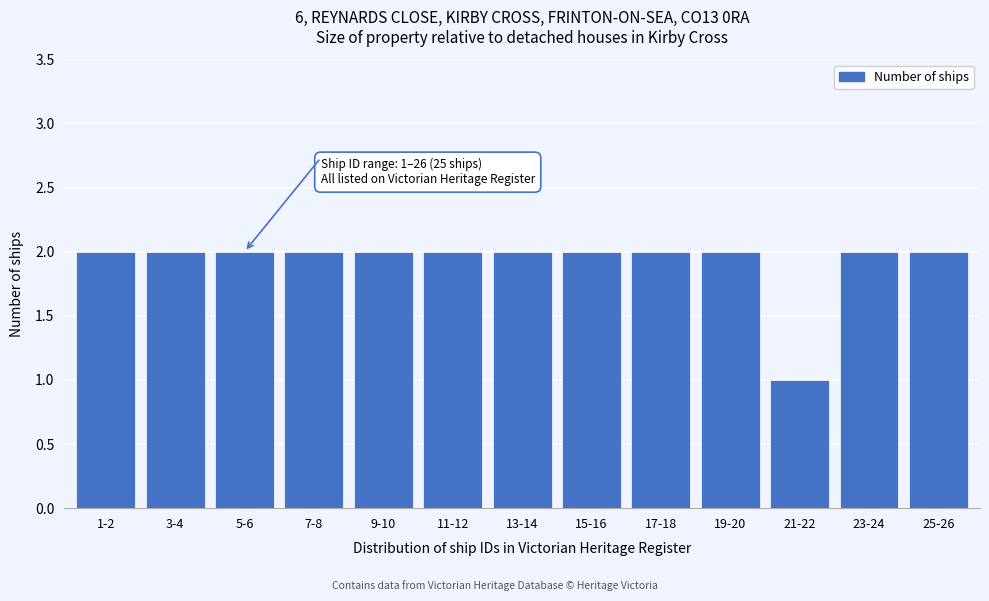

Reading left to right, extract all data points from this chart.

1-2=2	3-4=2	5-6=2	7-8=2	9-10=2	11-12=2	13-14=2	15-16=2	17-18=2	19-20=2	21-22=1	23-24=2	25-26=2